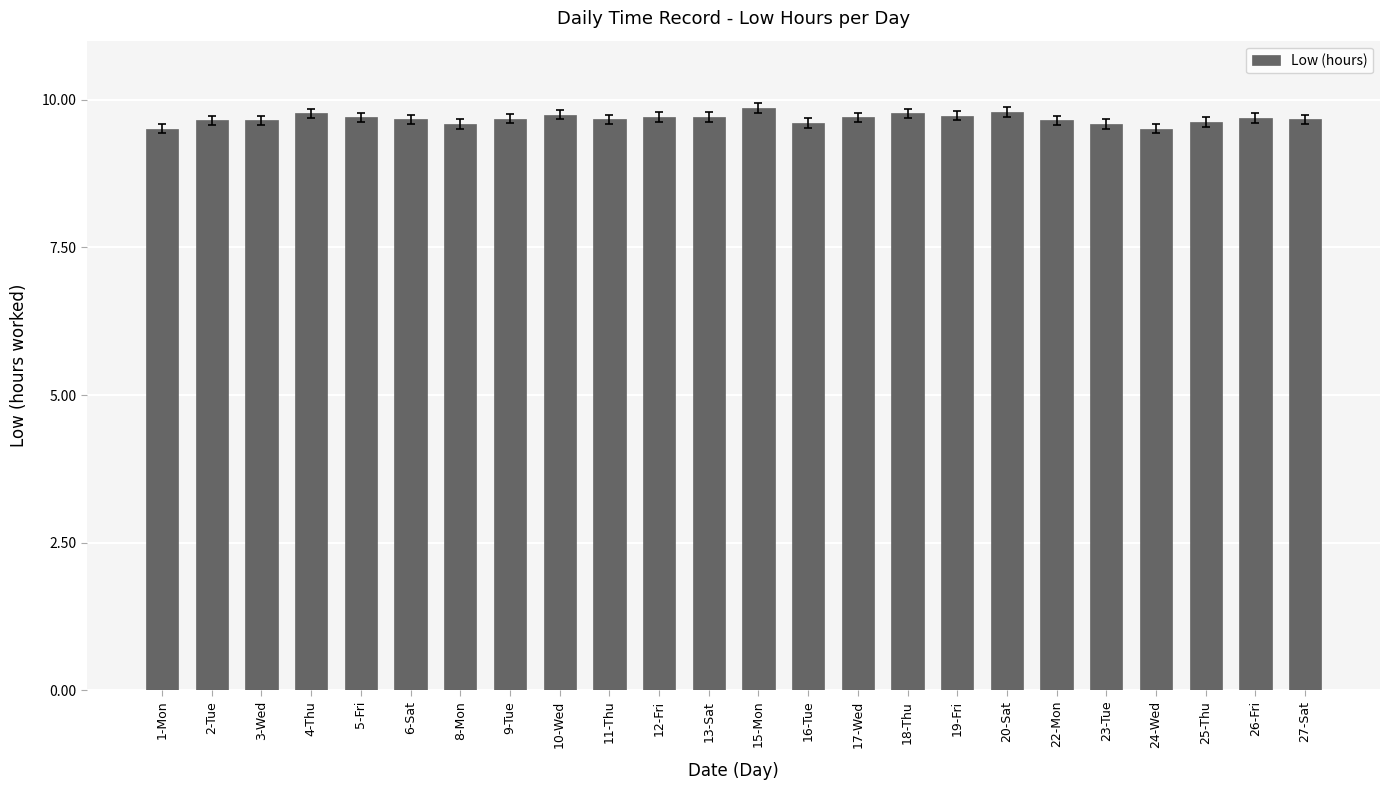

What is the difference between the values at 23-Tue and 4-Thu?

0.2